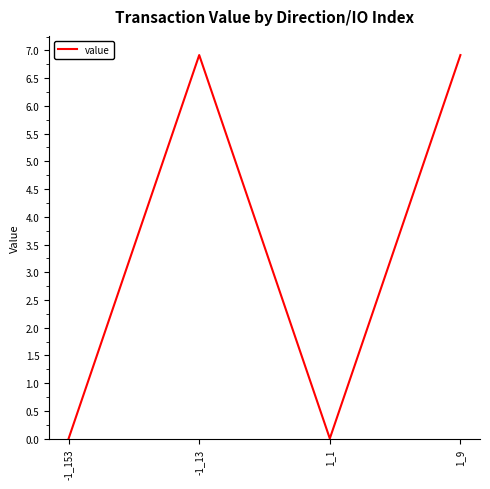

True or false: there are more than 1 points higher than both neighbors.

False